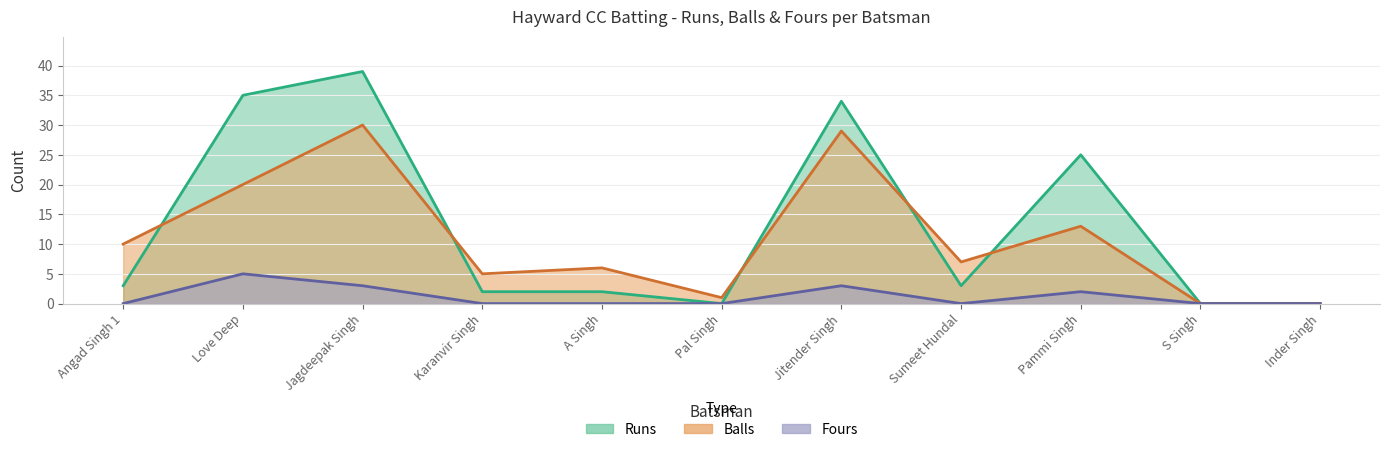

Reading left to right, list all the values displayed in this chart.

Runs: 3	35	39	2	2	0	34	3	25	0	0
Balls: 10	20	30	5	6	1	29	7	13	0	0
Fours: 0	5	3	0	0	0	3	0	2	0	0